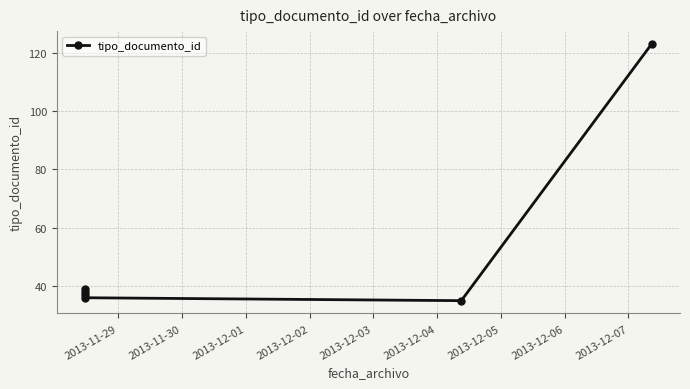

The chart shows a value of 37 at 2013-11-29. True or false?

True